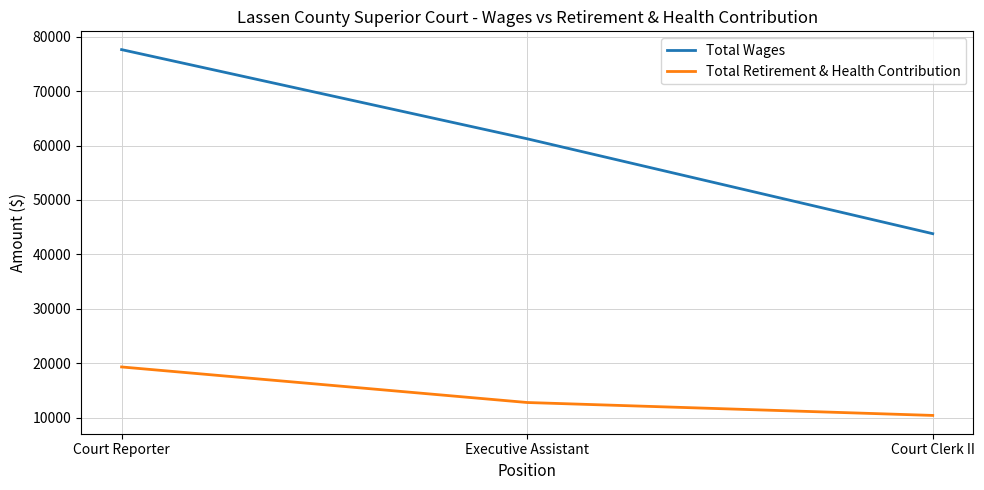

What is the minimum value shown in the chart?

10404